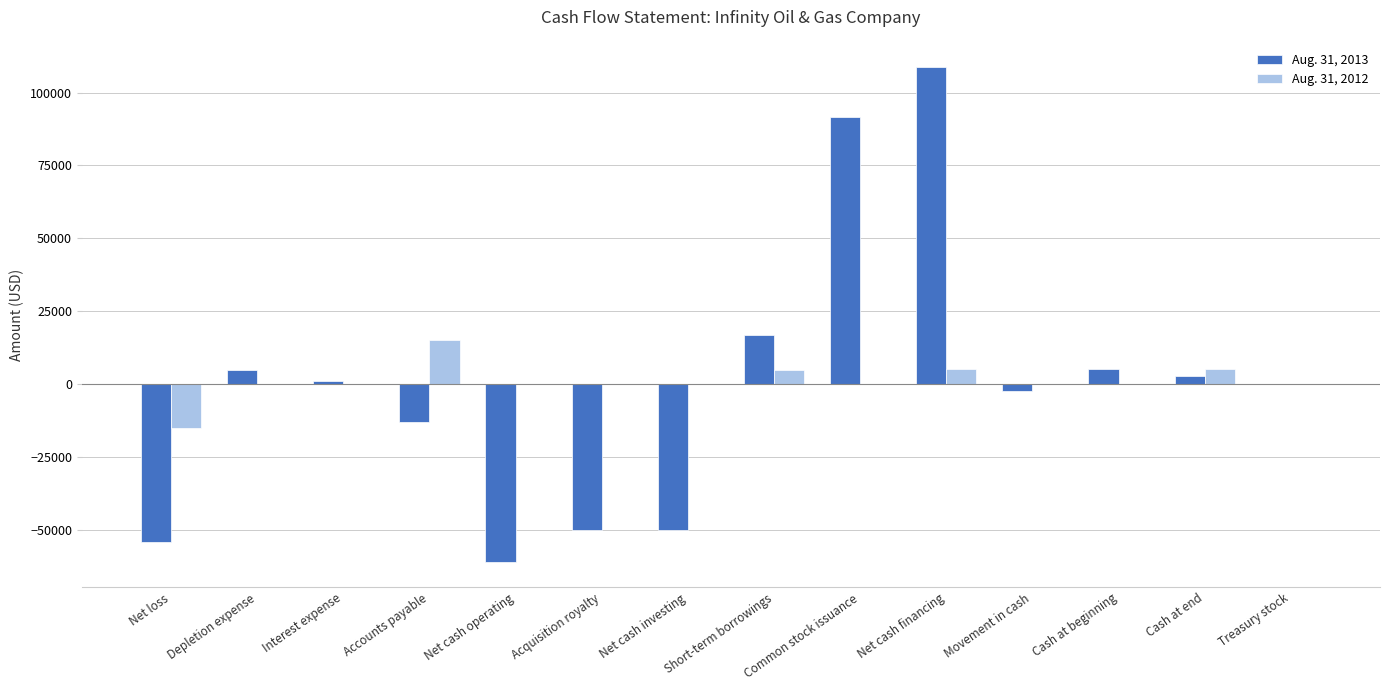

Is the value of Aug. 31, 2012 at Net loss greater than the value of Aug. 31, 2013 at Movement in cash?

No